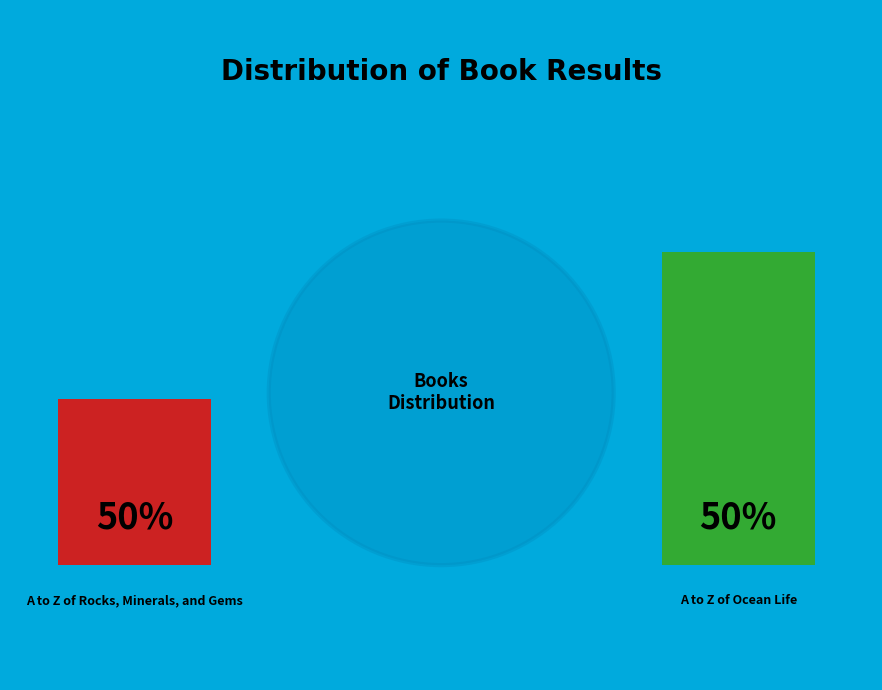

Rank the categories by value from highest to lowest.

2, 1